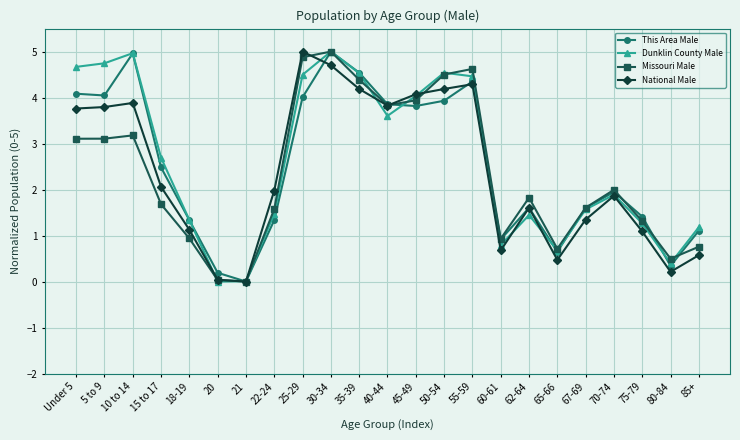

At how many categories does at least one series exceed 3?

10